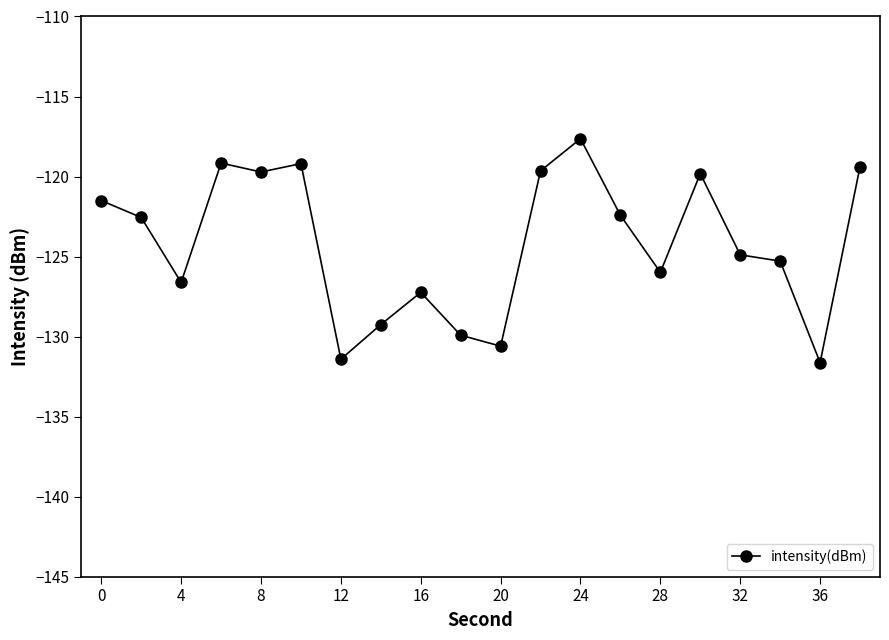

What is the value of the 12th point from the left?

-119.6